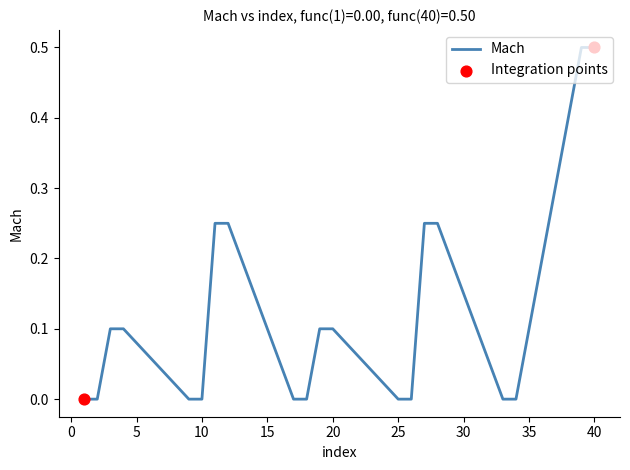

What is the greatest value displayed?

0.5